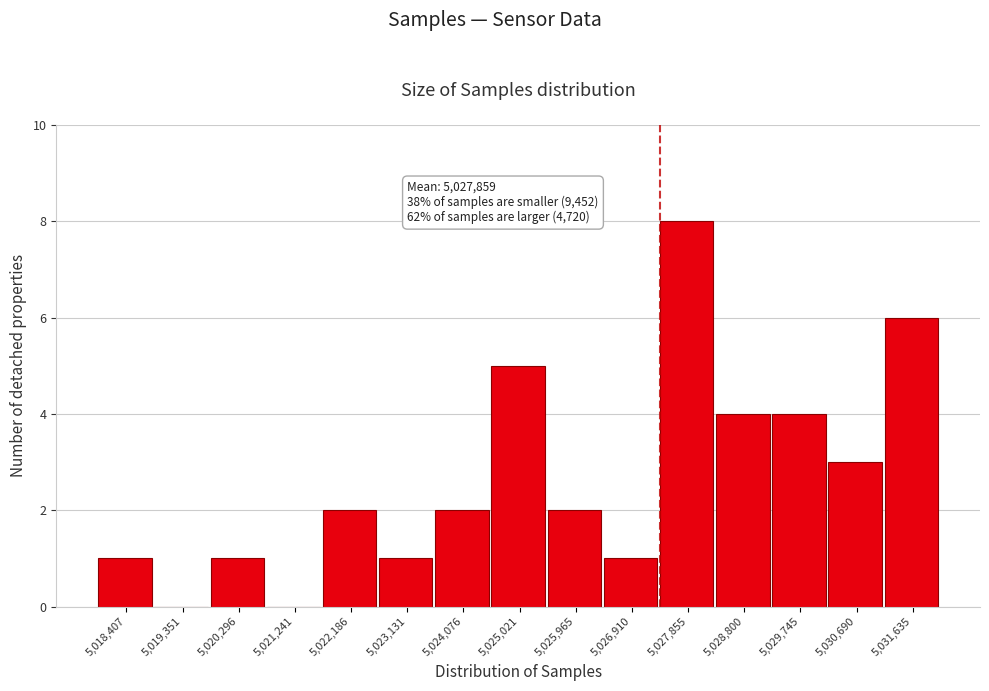

Reading right to left, what are all the values shown in this chart?

5,031,635=6	5,030,690=3	5,029,745=4	5,028,800=4	5,027,855=8	5,026,910=1	5,025,965=2	5,025,021=5	5,024,076=2	5,023,131=1	5,022,186=2	5,021,241=0	5,020,296=1	5,019,351=0	5,018,407=1